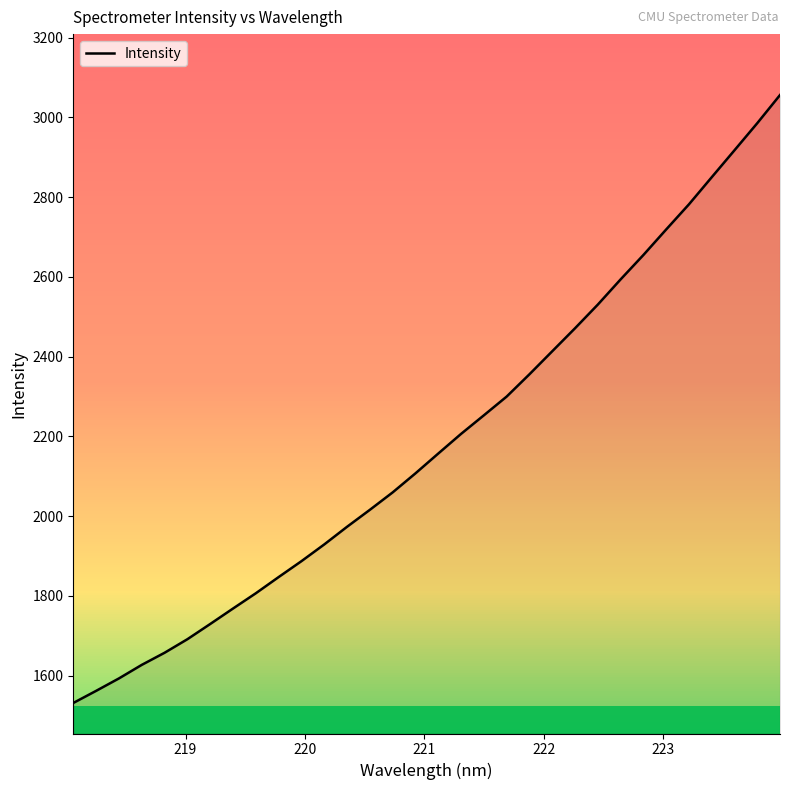

What is the smallest value displayed?

1531.4